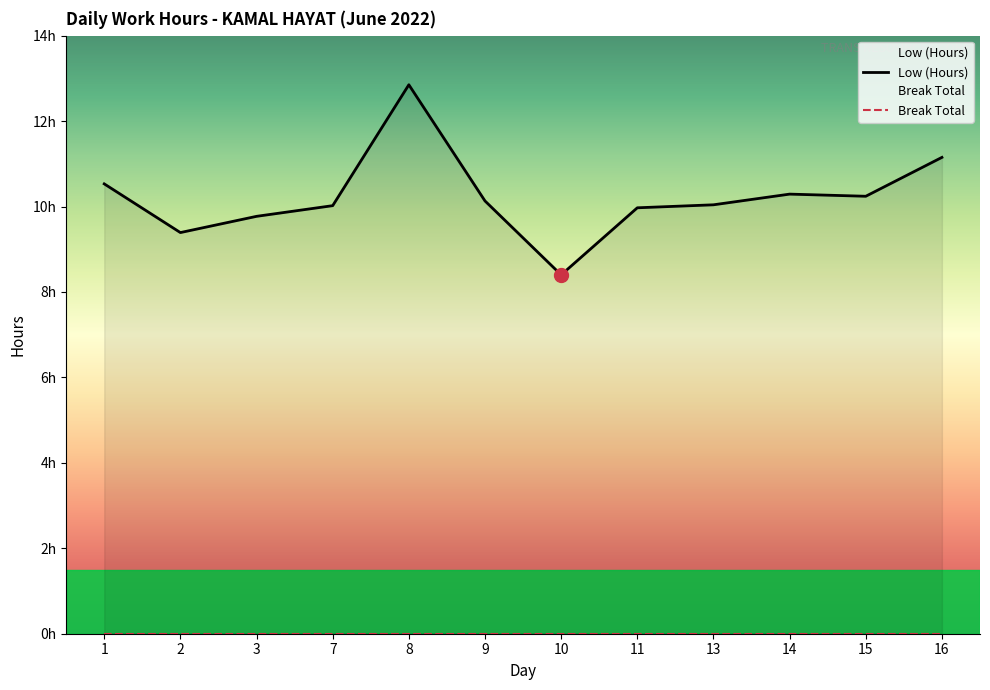

What is the value of the 11th point from the left?

10.2